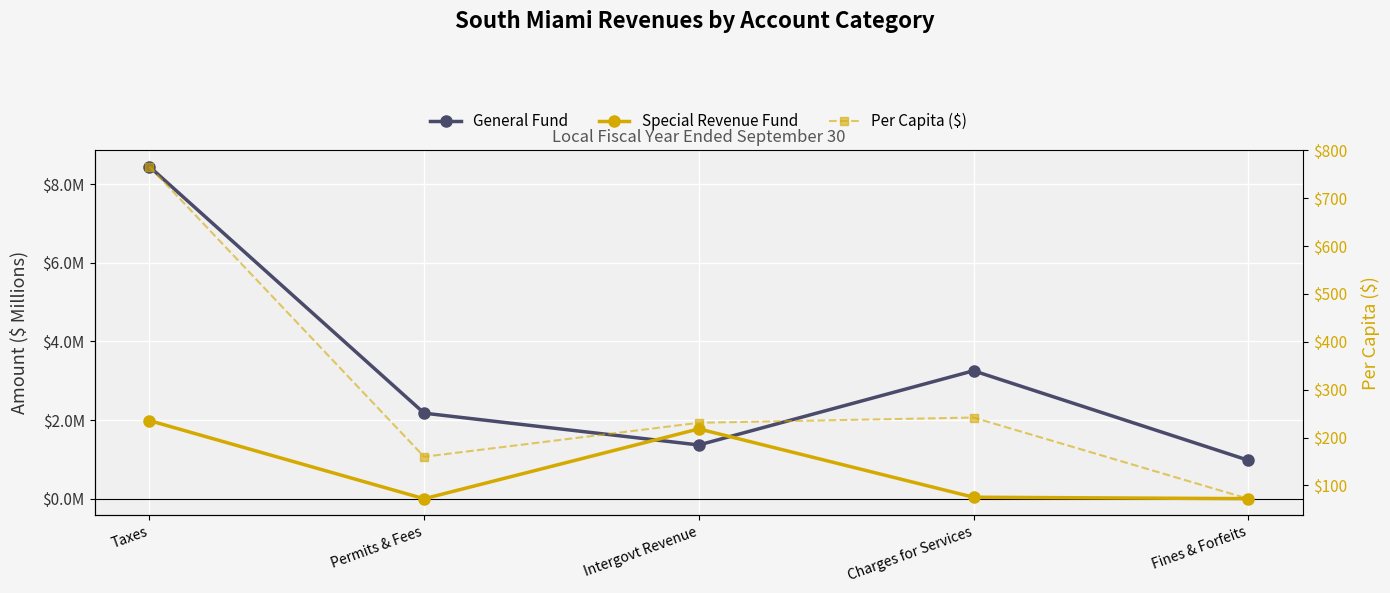

What are all the series names shown in the legend?

General Fund, Special Revenue Fund, Per Capita ($)